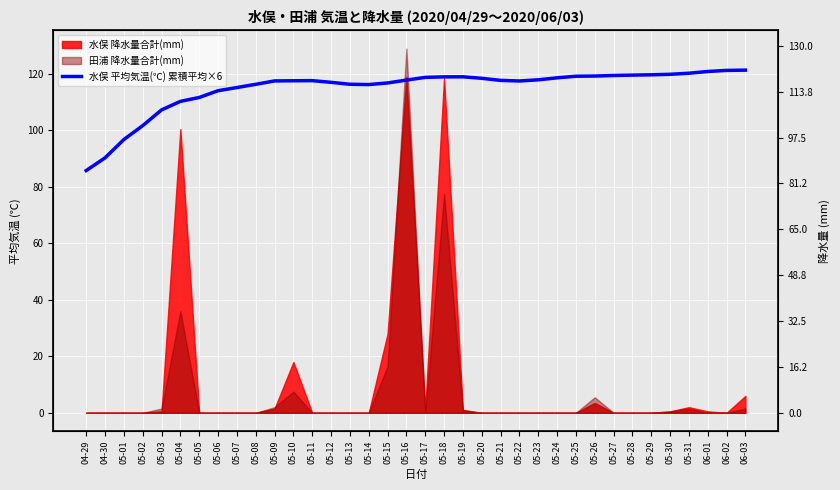

Reading left to right, extract all data points from this chart.

04-29=85.8	04-30=90.3	05-01=96.8	05-02=101.7	05-03=107.3	05-04=110.3	05-05=111.7	05-06=114.1	05-07=115.2	05-08=116.3	05-09=117.5	05-10=117.6	05-11=117.6	05-12=117.0	05-13=116.4	05-14=116.2	05-15=116.8	05-16=117.8	05-17=118.8	05-18=119.0	05-19=119.0	05-20=118.5	05-21=117.7	05-22=117.5	05-23=117.9	05-24=118.6	05-25=119.2	05-26=119.3	05-27=119.5	05-28=119.6	05-29=119.7	05-30=119.9	05-31=120.3	06-01=120.9	06-02=121.3	06-03=121.4